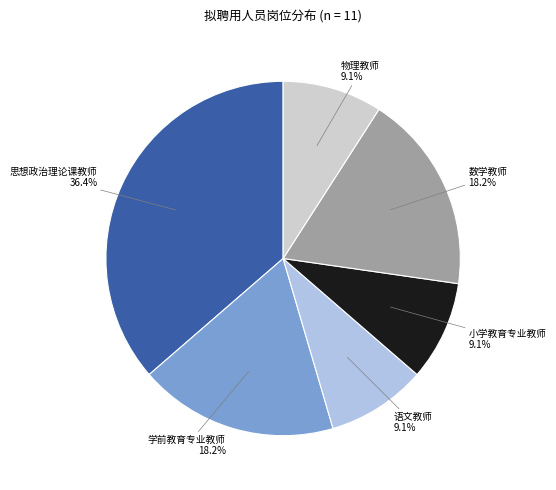

Does any single category account for the majority?

No